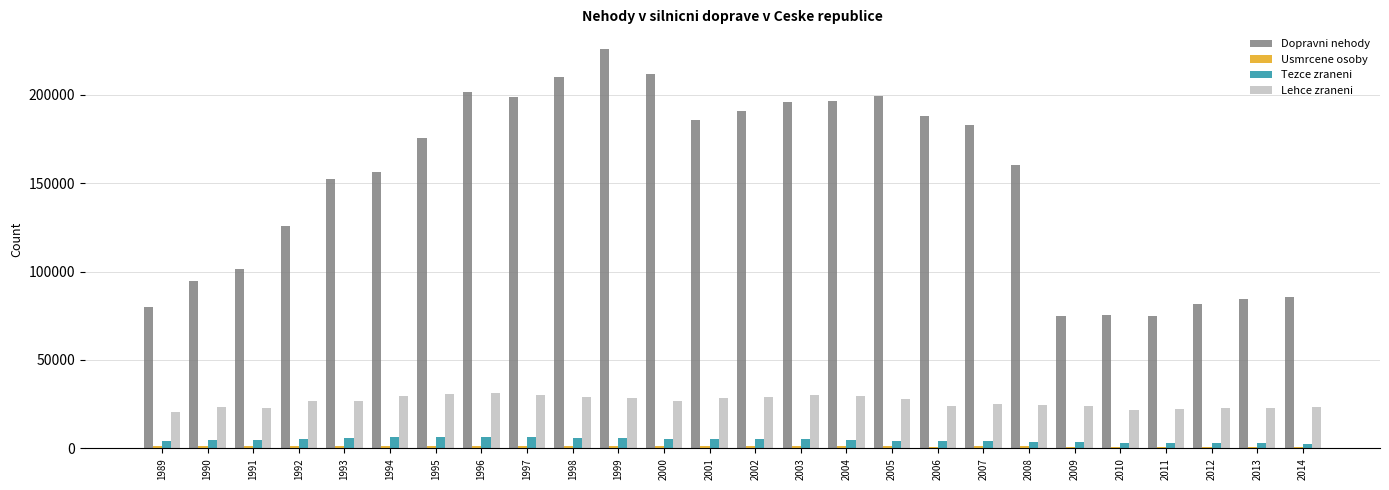

Which series has the largest range (max minus min)?

Dopravni nehody